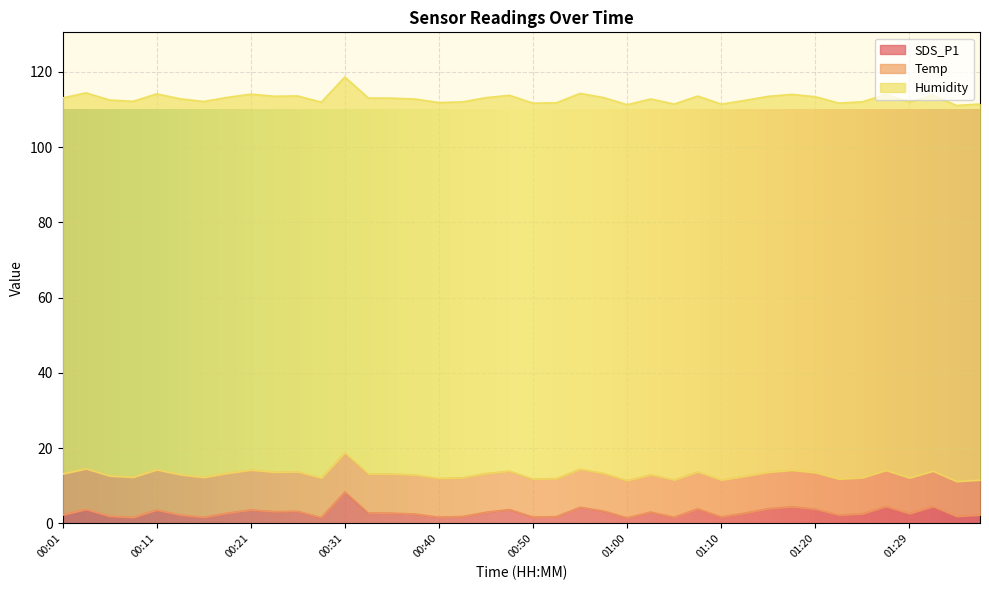

True or false: SDS_P1 and Temp cross at least once.

False